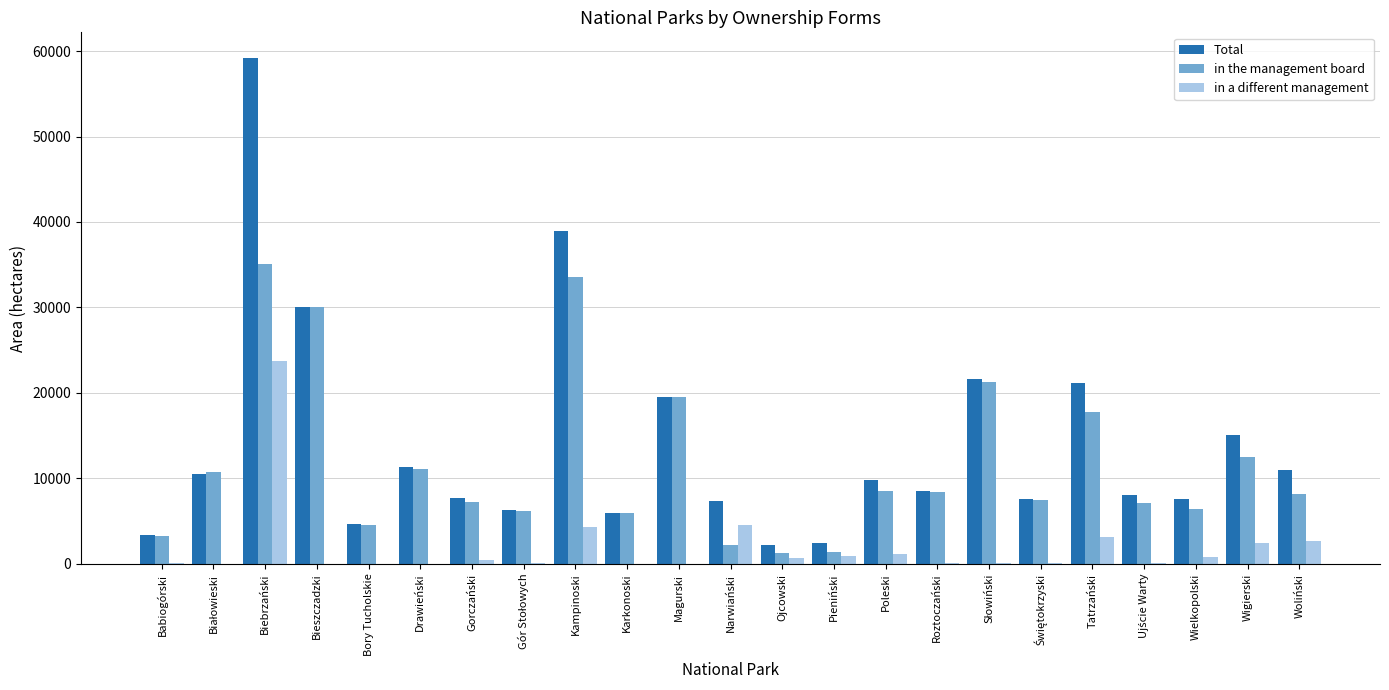

Which series has the largest total across all categories?

Total